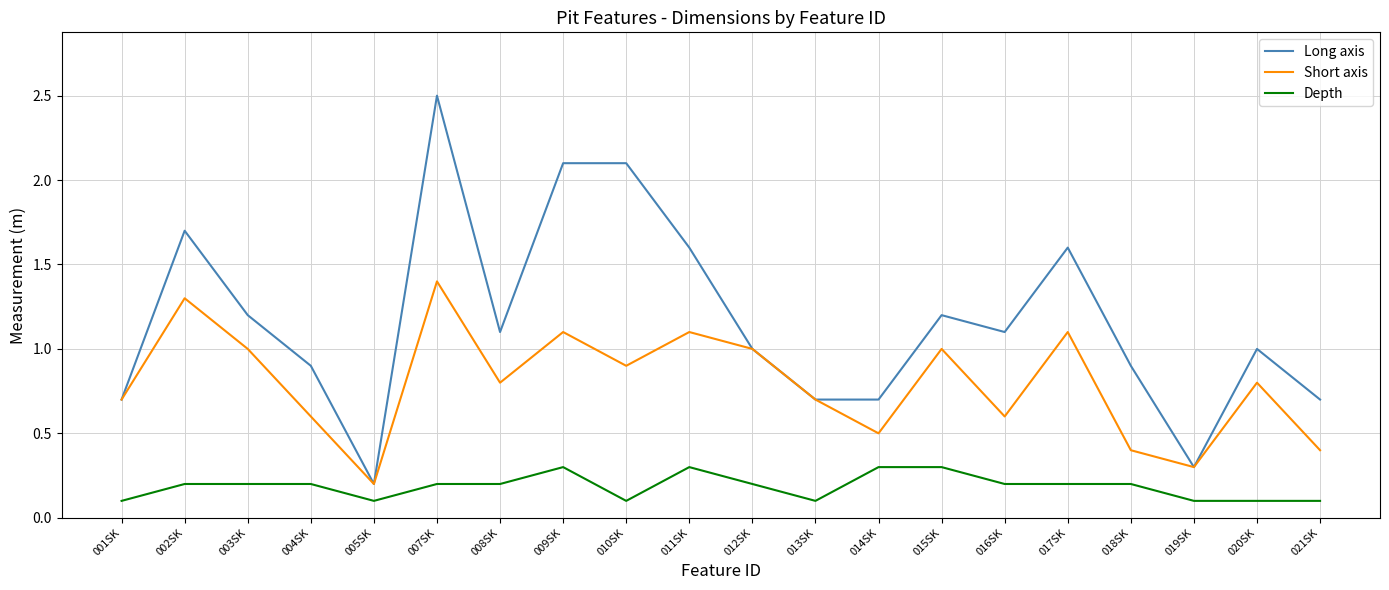

True or false: Depth and Long axis intersect in this chart.

False